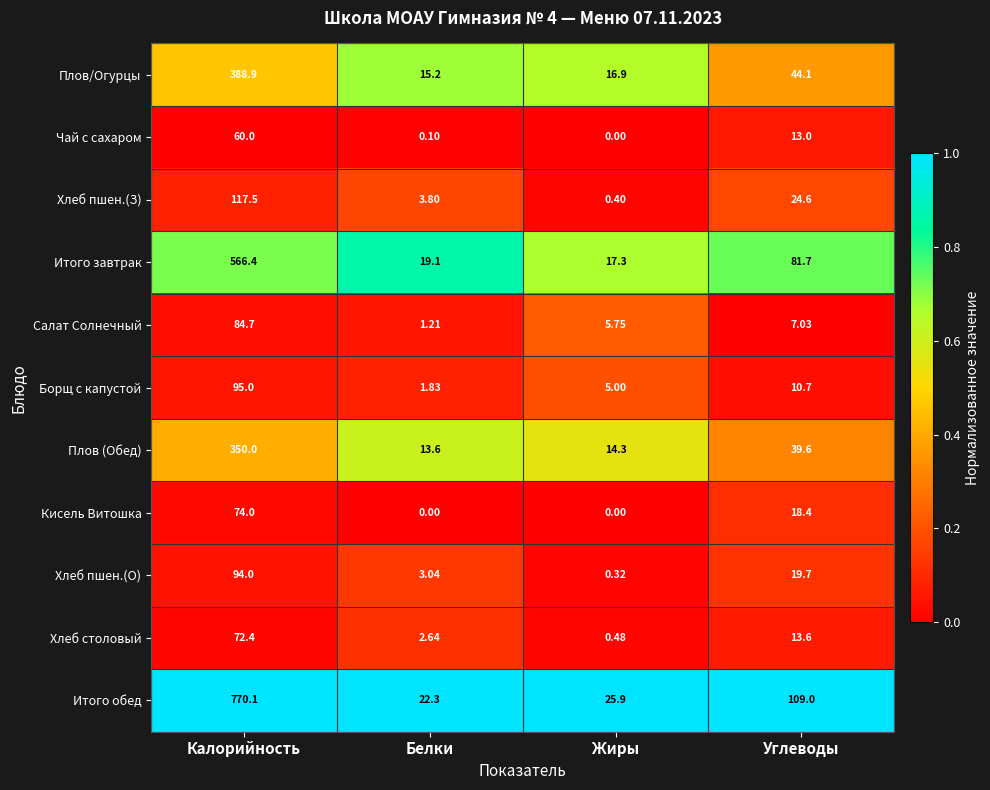

Where does the Салат Солнечный series first go above 7?

Калорийность